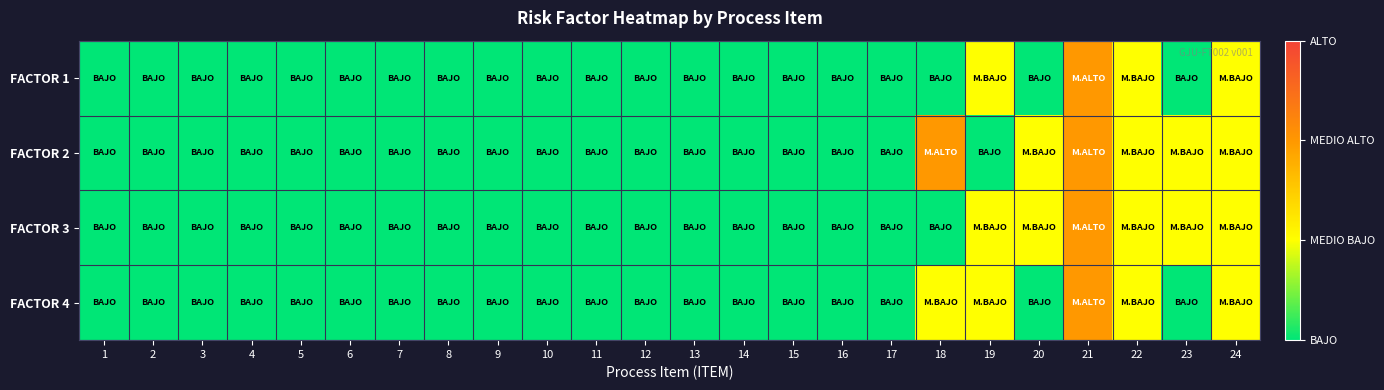

List the series in order of their peak value, highest first.

FACTOR 1, FACTOR 2, FACTOR 3, FACTOR 4